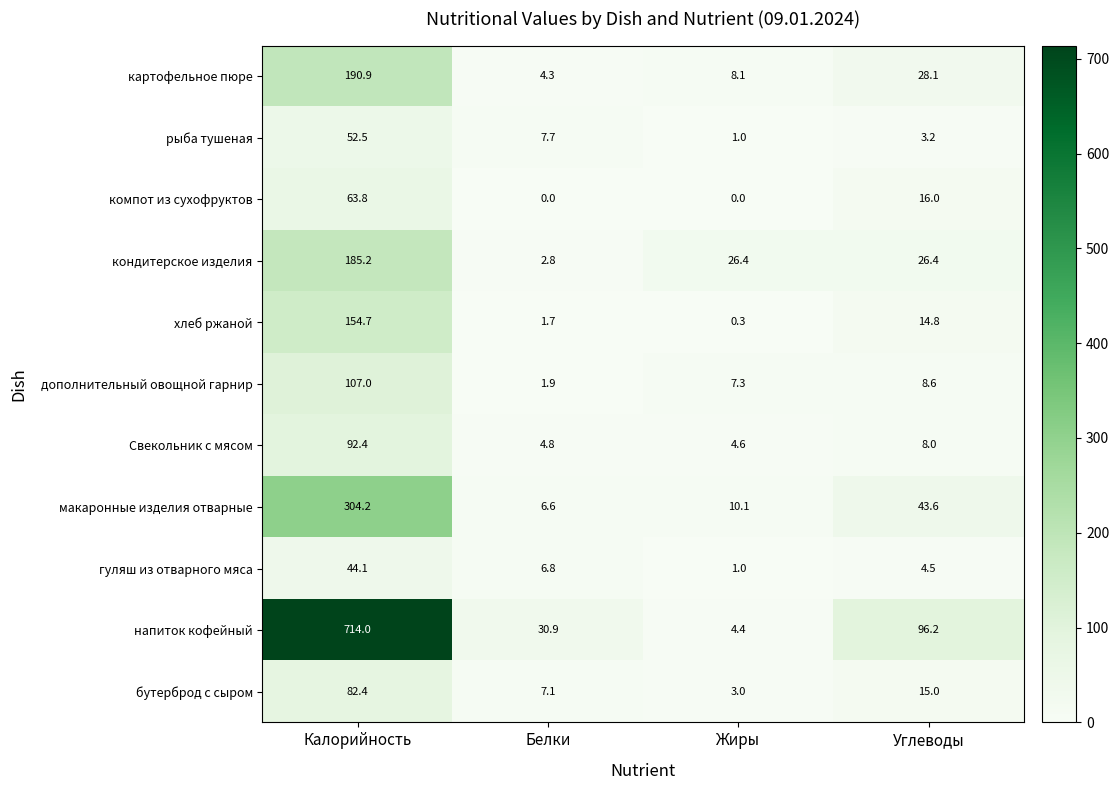

The value of рыба тушеная at Калорийность is 52.5. True or false?

True